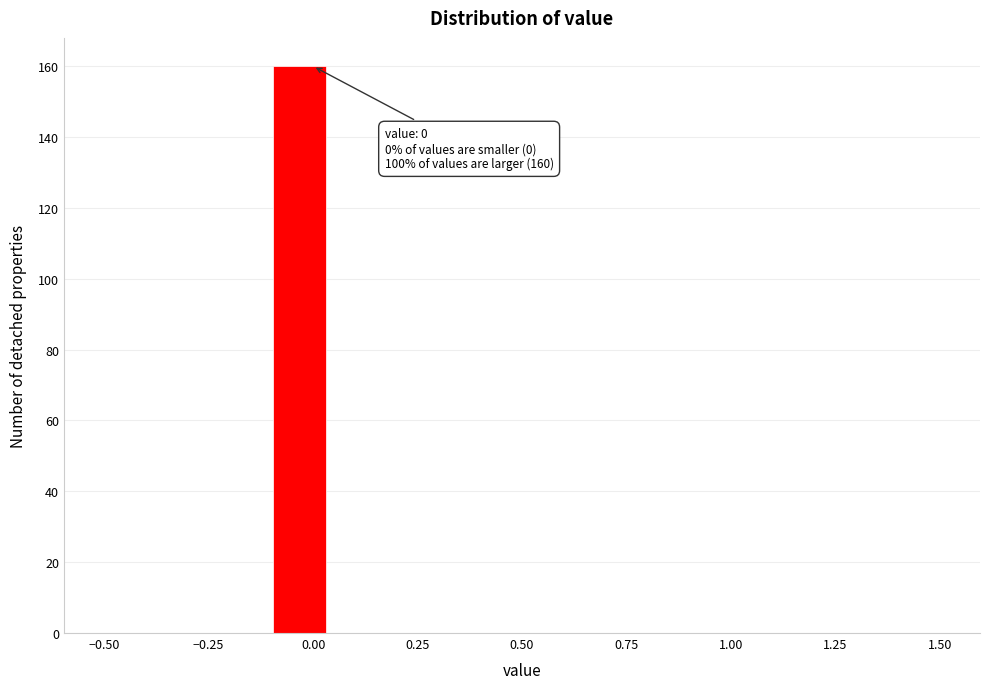

Around what value on the x-axis is the tallest bar? Give the approximate position of its centre, as read against the axis.

-0.05